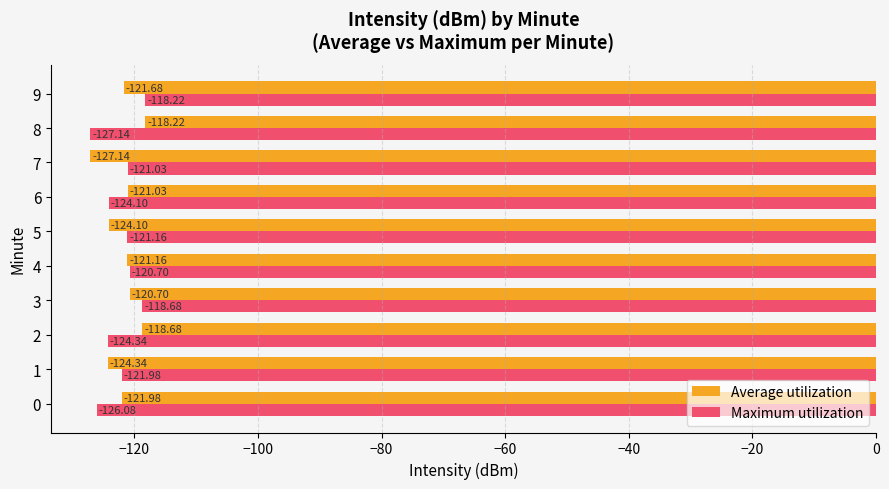

The value of Maximum utilization at 8 is -28.1. True or false?

False